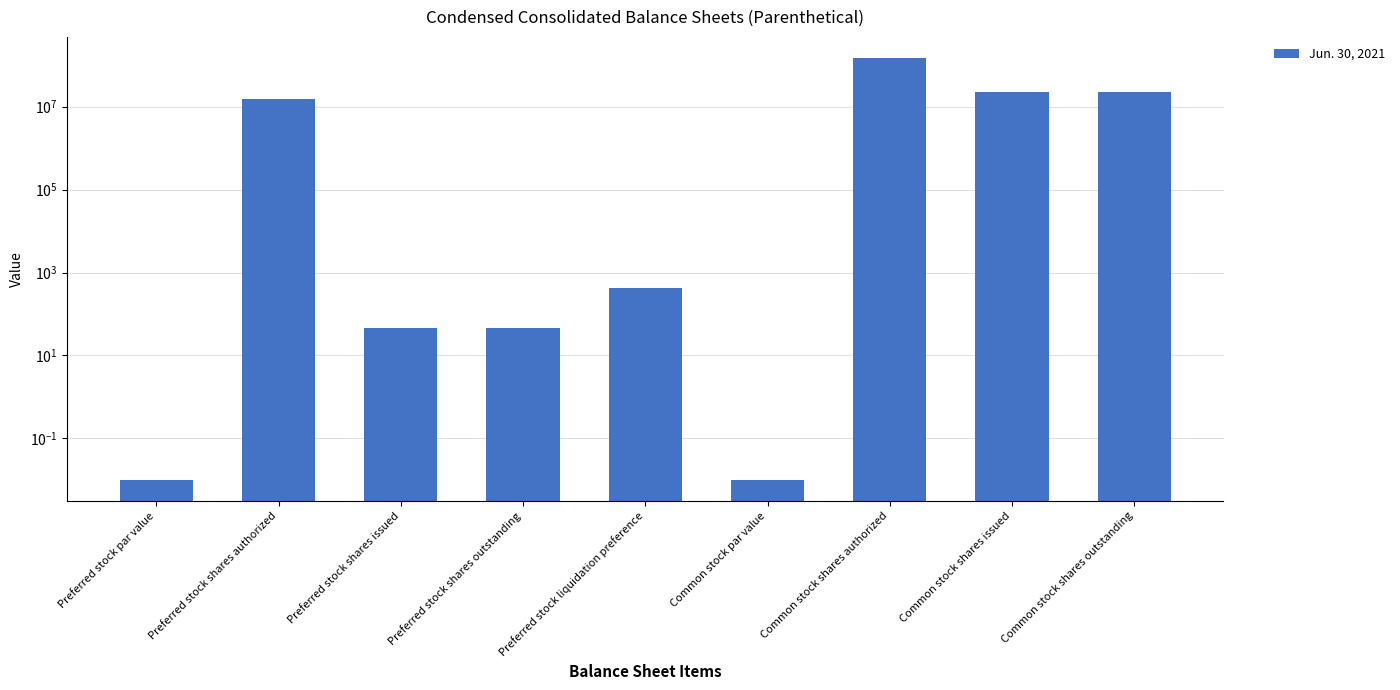

At which category does the chart reach its peak across all series?

Common stock shares authorized